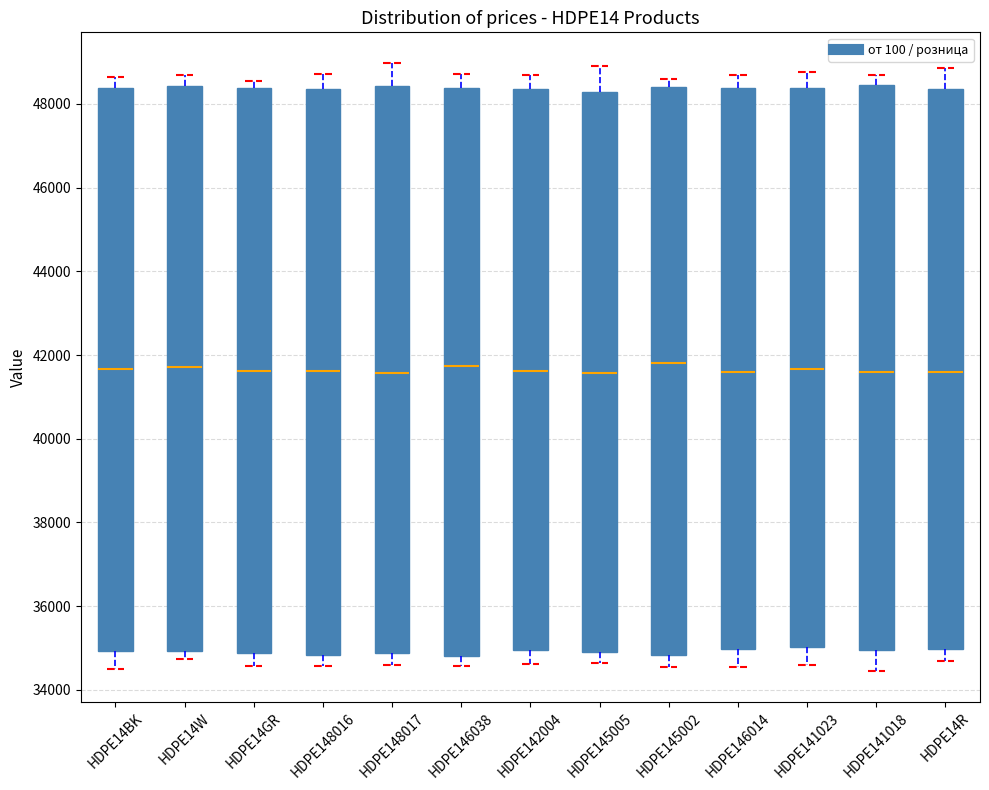

Reading left to right, read every box against the y-axis: the position of its median line, the range the box covers, and the ends of its whiskers. The values are not printed on the chart, so give them approximately, as read against the axis.

HDPE14BK: median 41600, box 35000 to 48400, whiskers 34600 to 48600
HDPE14W: median 41800, box 35000 to 48400, whiskers 34800 to 48600
HDPE14GR: median 41600, box 34800 to 48400, whiskers 34600 to 48600
HDPE148016: median 41600, box 34800 to 48400, whiskers 34600 to 48800
HDPE148017: median 41600, box 34800 to 48400, whiskers 34600 to 49000
HDPE146038: median 41800, box 34800 to 48400, whiskers 34600 to 48800
HDPE142004: median 41600, box 35000 to 48400, whiskers 34600 to 48600
HDPE145005: median 41600, box 35000 to 48200, whiskers 34600 to 49000
HDPE145002: median 41800, box 34800 to 48400, whiskers 34600 to 48600
HDPE146014: median 41600, box 35000 to 48400, whiskers 34600 to 48600
HDPE141023: median 41600, box 35000 to 48400, whiskers 34600 to 48800
HDPE141018: median 41600, box 35000 to 48400, whiskers 34400 to 48600
HDPE14R: median 41600, box 35000 to 48400, whiskers 34600 to 48800